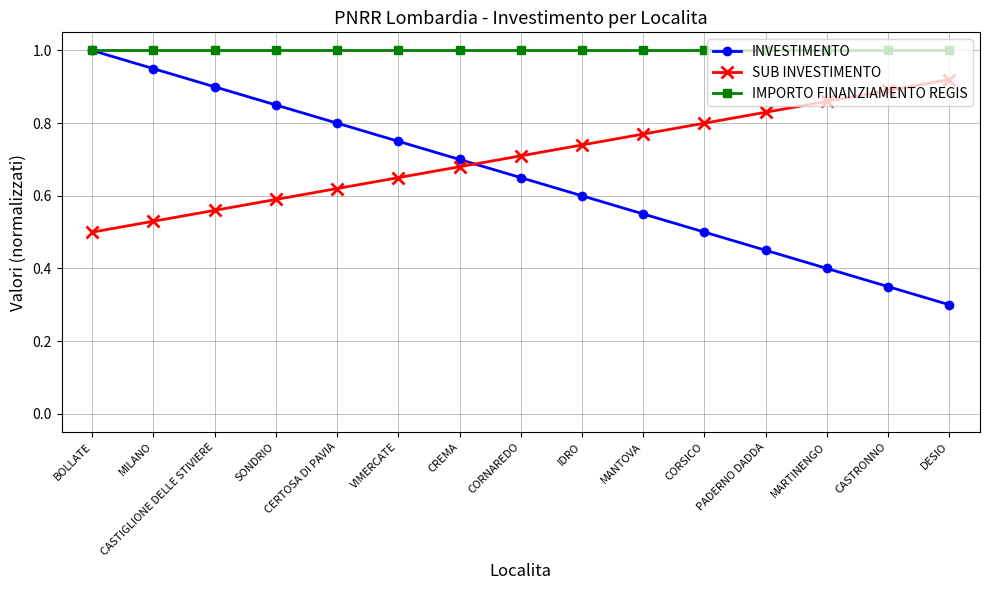

At how many categories does at least one series exceed 0?

15